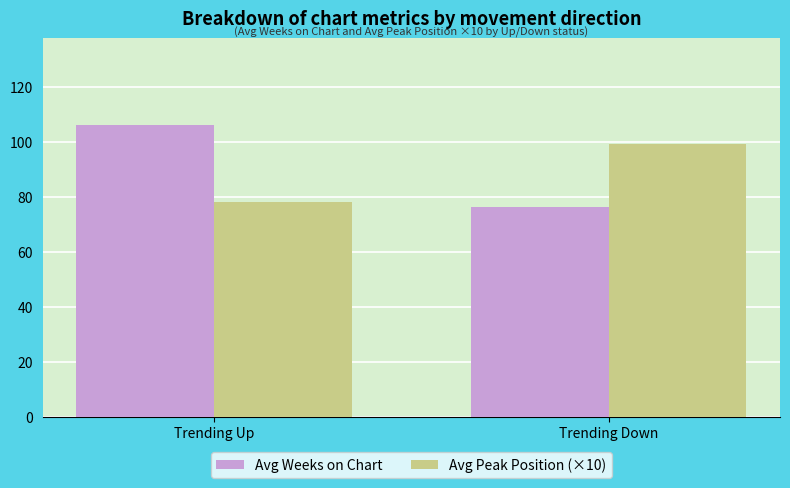

What is the spread (max minus min) of values at Trending Down?

23.0